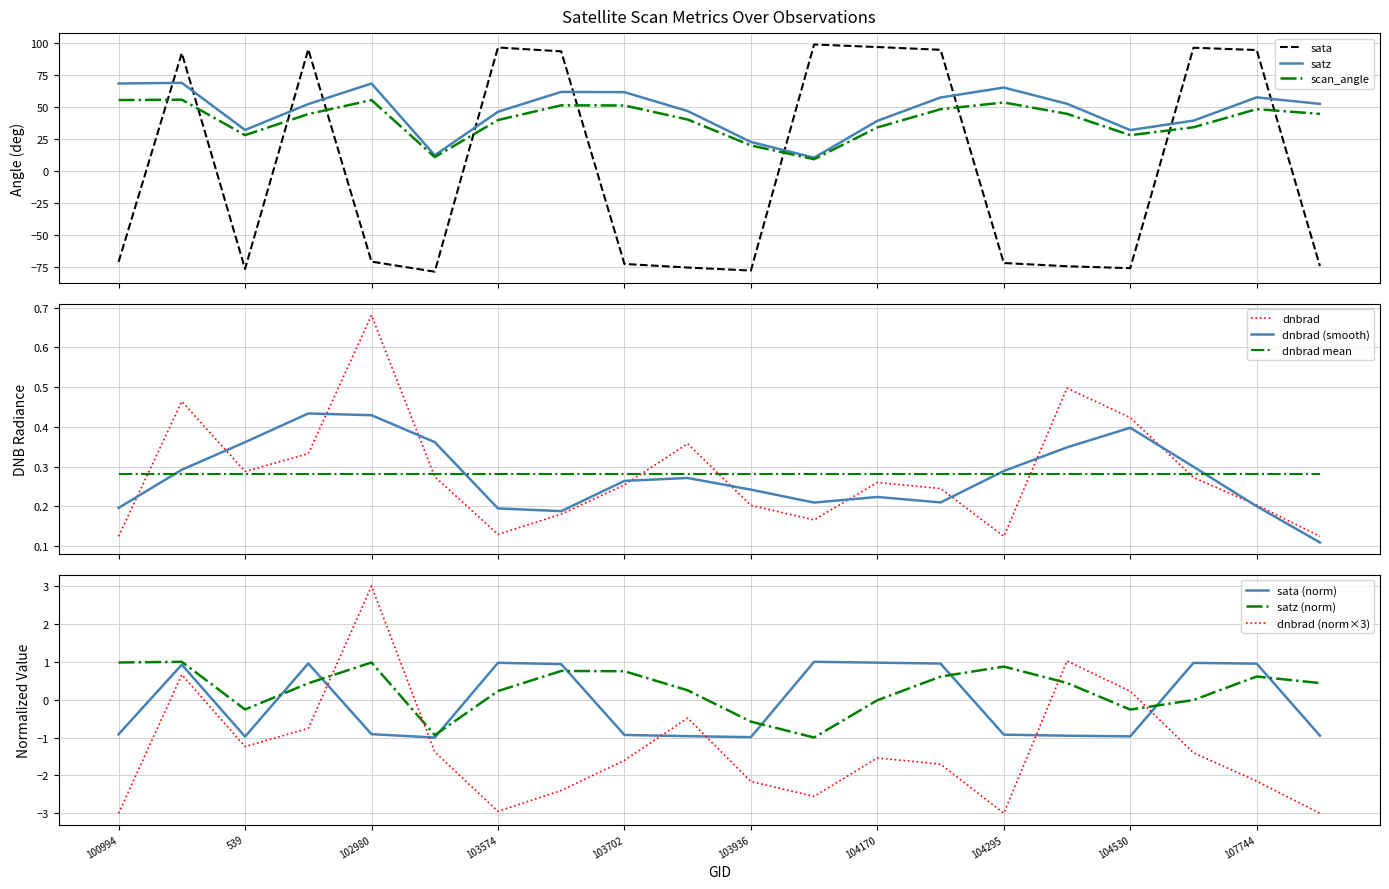

What is the value of the sata point at the 2nd from the left?

0.9